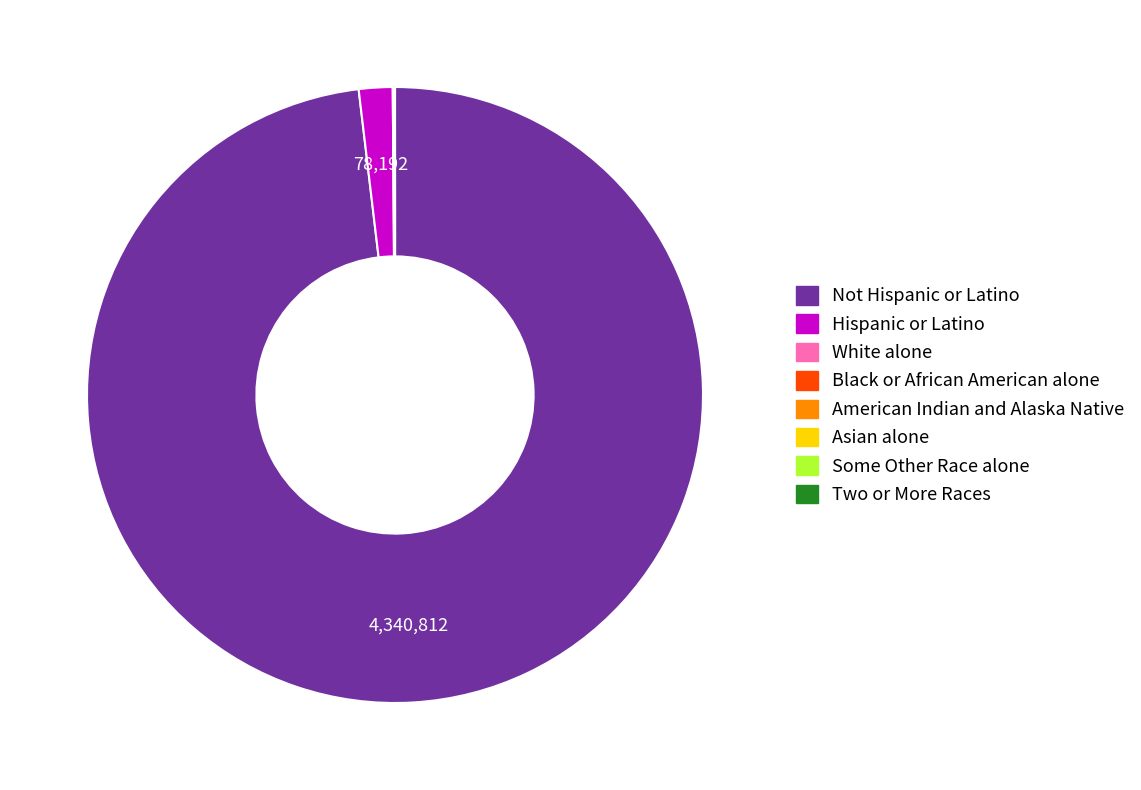

Which category has the biggest portion of the pie?

Not Hispanic or Latino